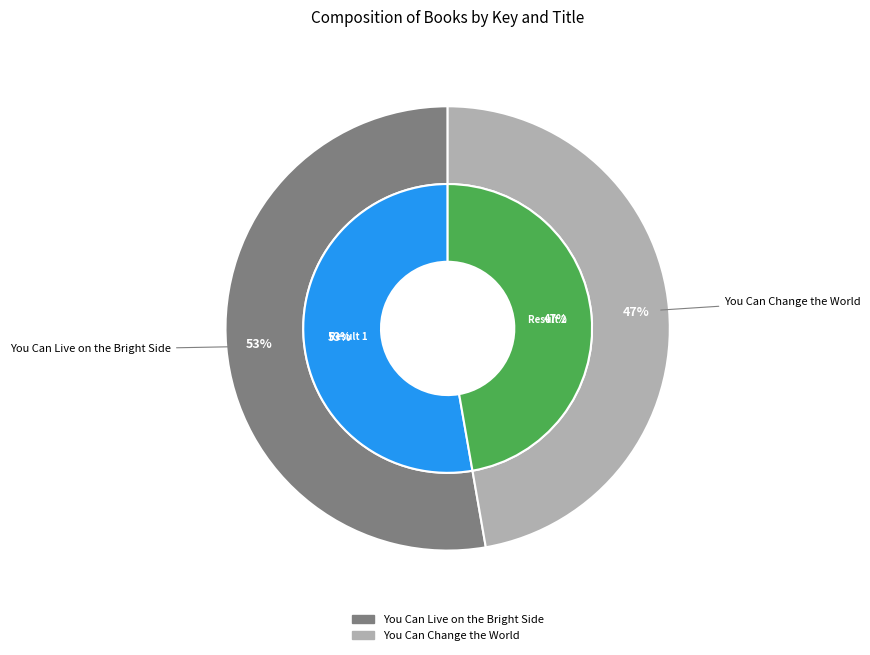

How many slices are in this pie chart?

2